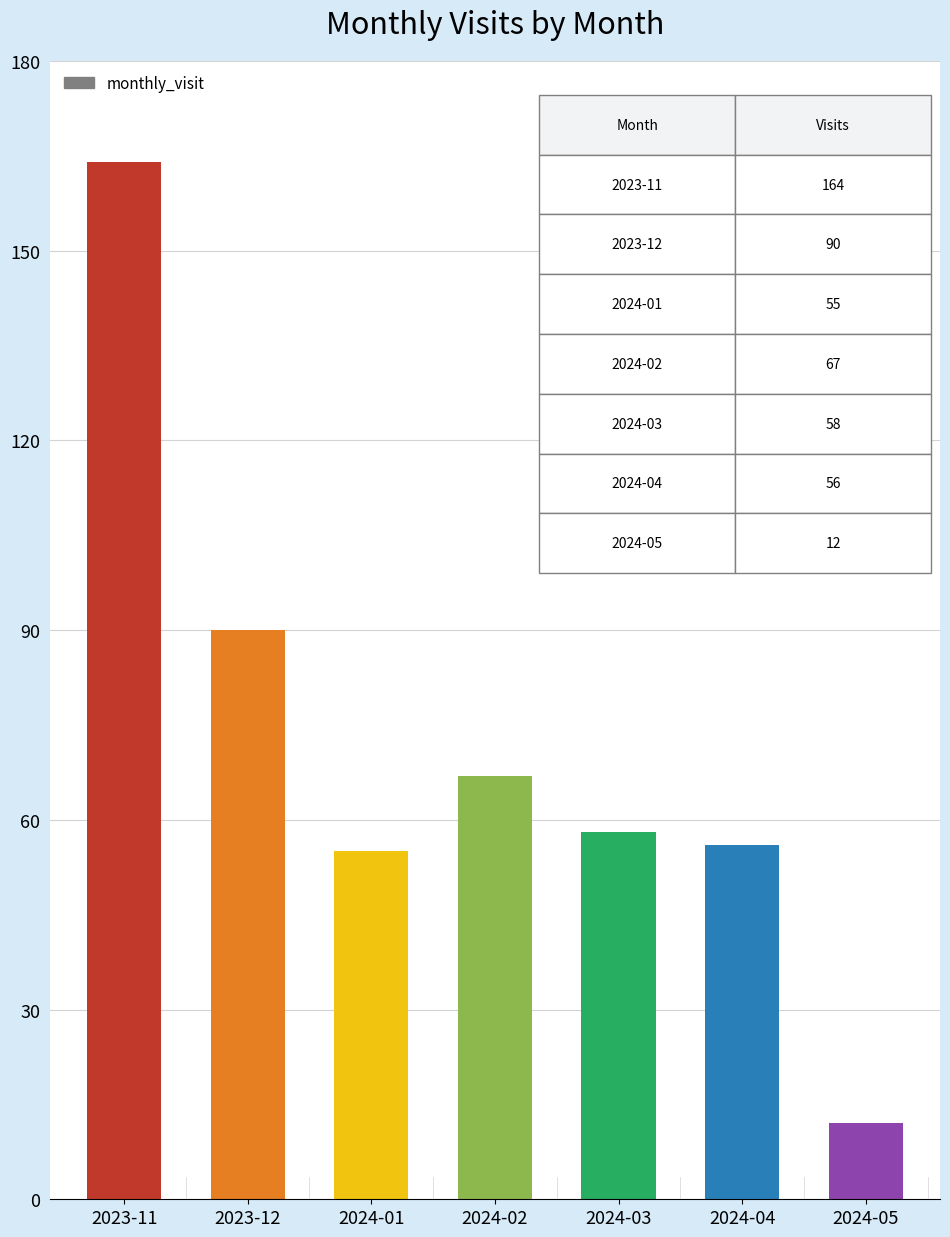

What is the minimum value shown in the chart?

12